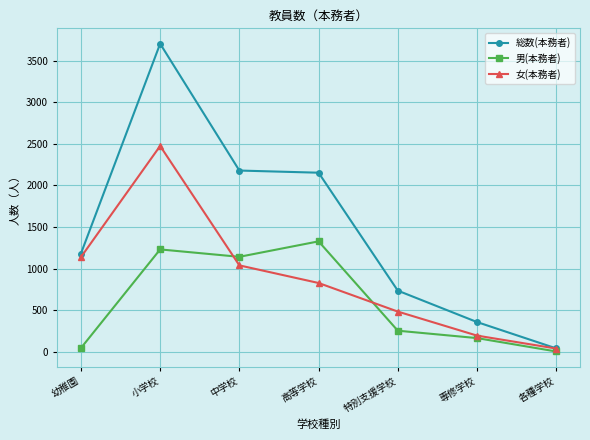

True or false: 総数(本務者) has more than 2 interior local peaks.

False